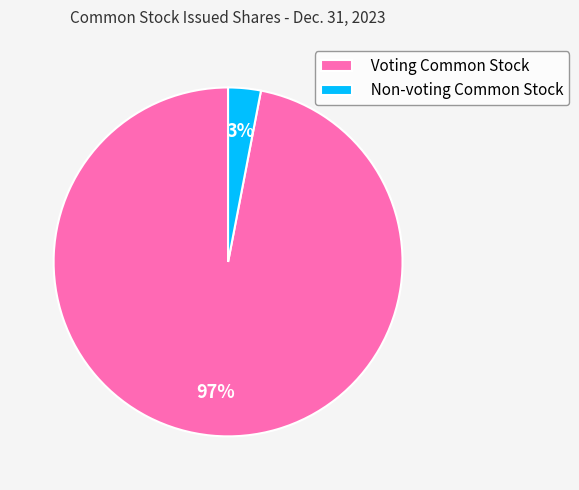

Does Non-voting Common Stock account for over 50% of the chart?

No